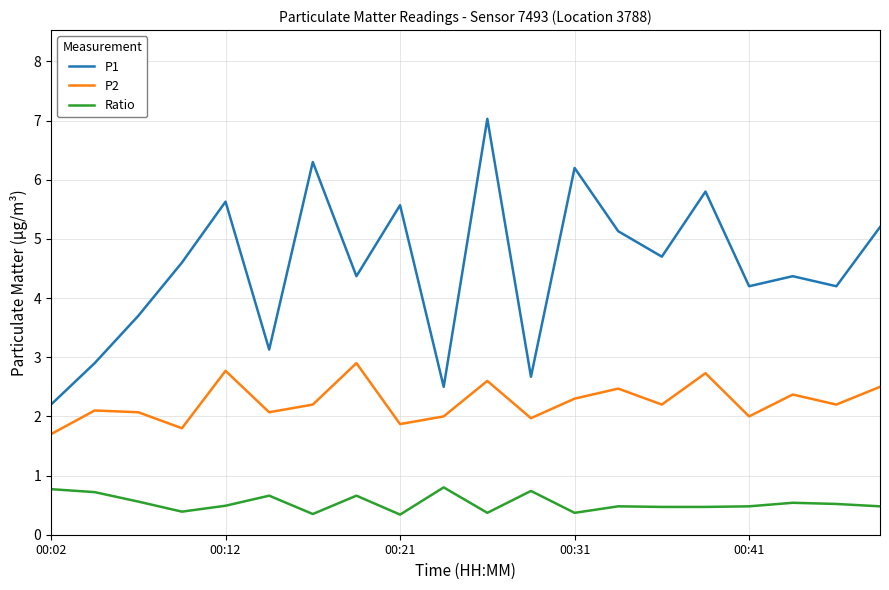

List the series in order of their peak value, lowest first.

Ratio, P2, P1